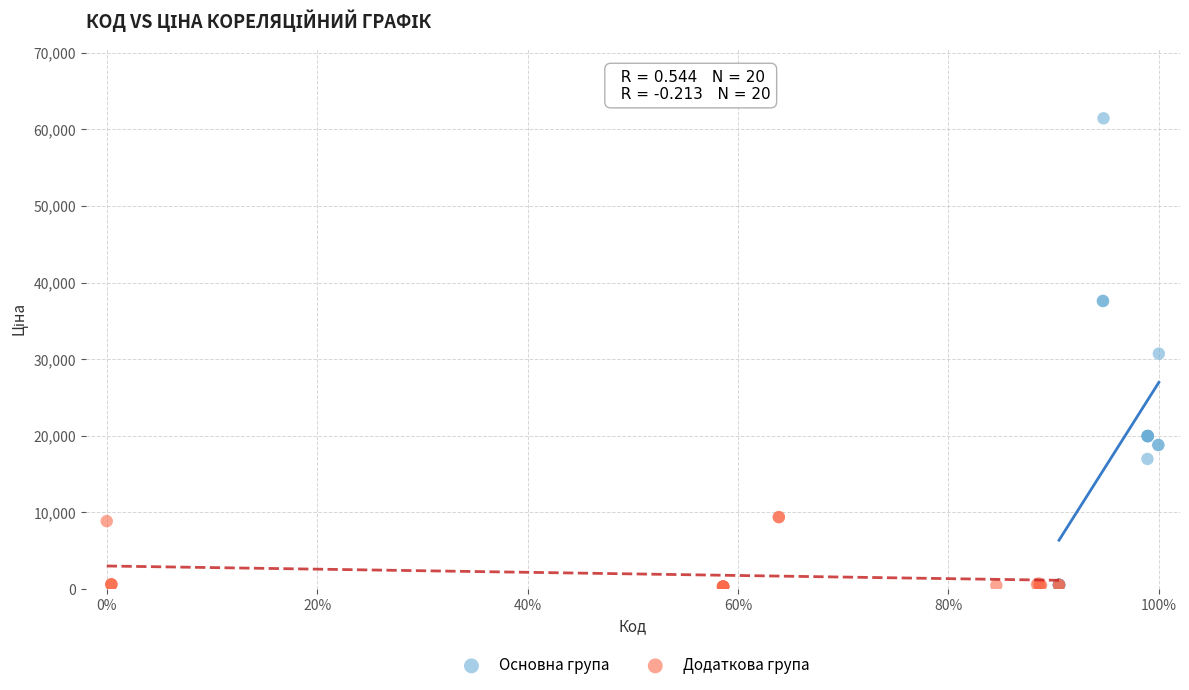

Which series has the widest spread of Y values?

Основна група